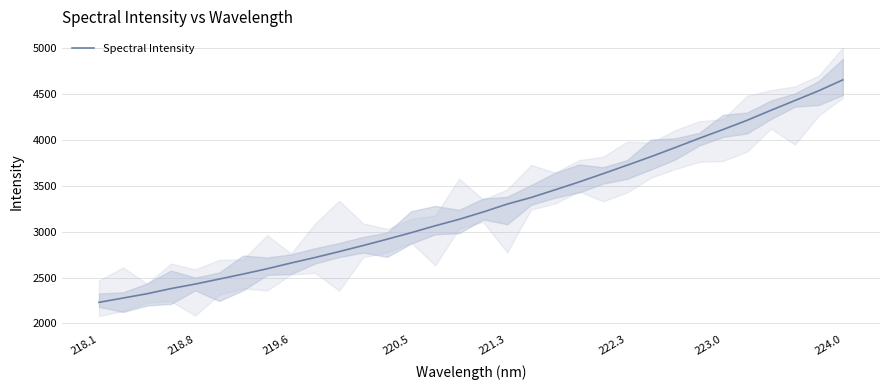

The Spectral Intensity series shows 5120.5 at 220.5. True or false?

False